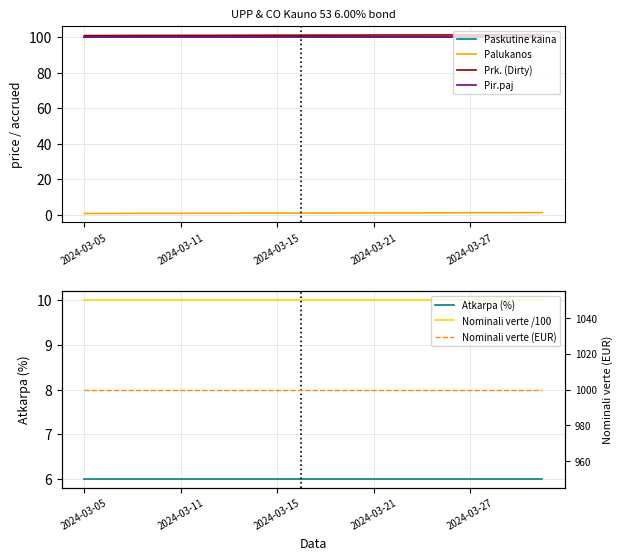

True or false: Palukanos and Paskutine kaina intersect in this chart.

False